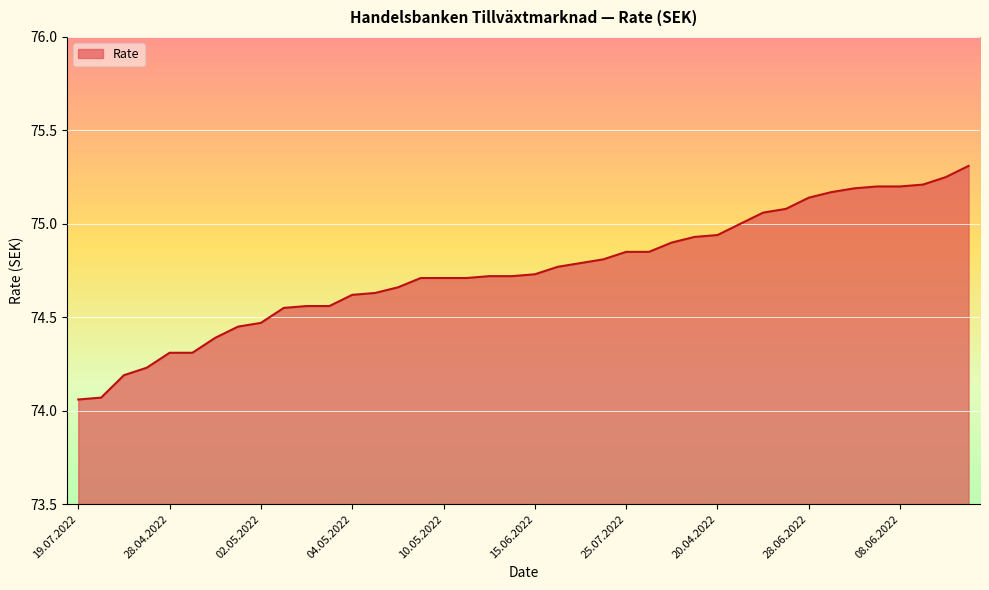

What is the maximum value shown in the chart?

75.3